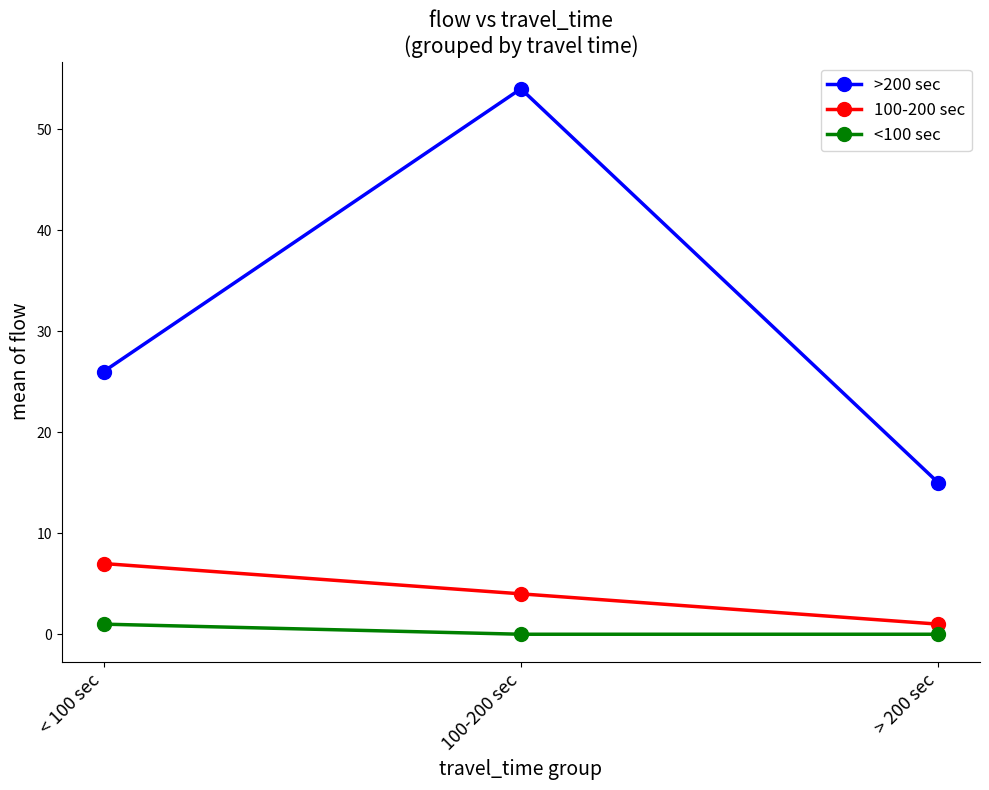

What is the spread (max minus min) of values at > 200 sec?

15